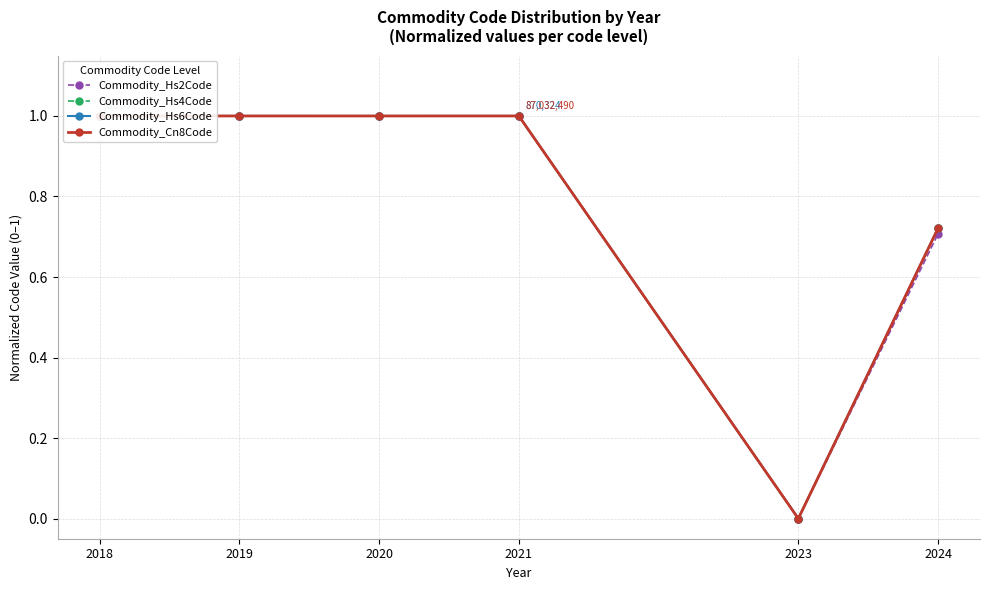

Is it true that Commodity_Hs4Code equals 0.0 at 2023?

True